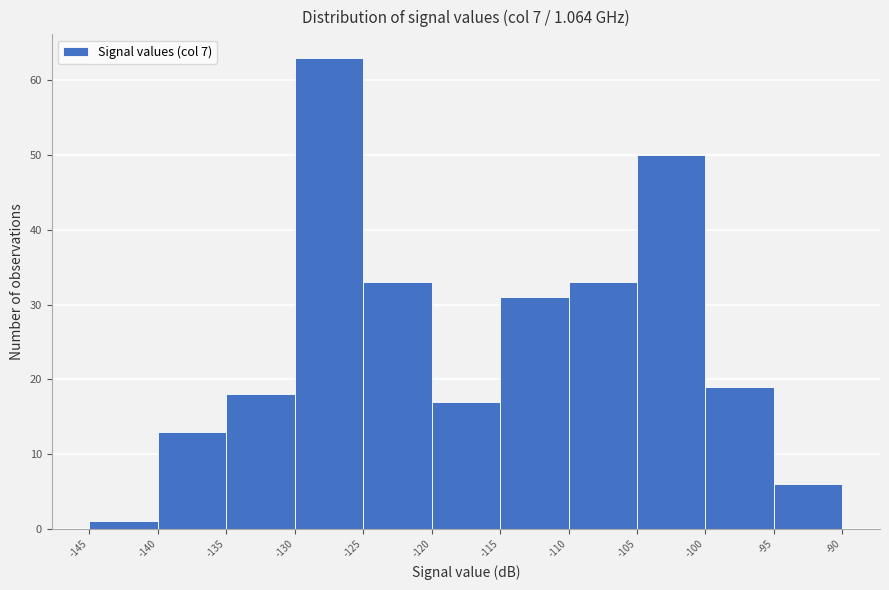

Which range on the x-axis has the tallest bar?

-130 to -125